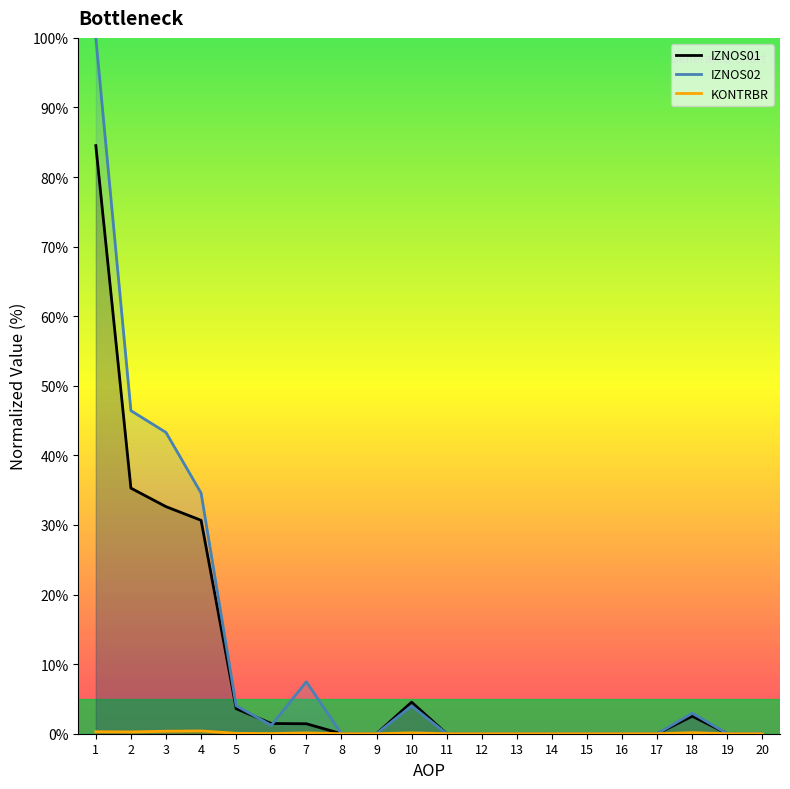

Rank the series by their average value, from highest to lowest.

IZNOS02, IZNOS01, KONTRBR